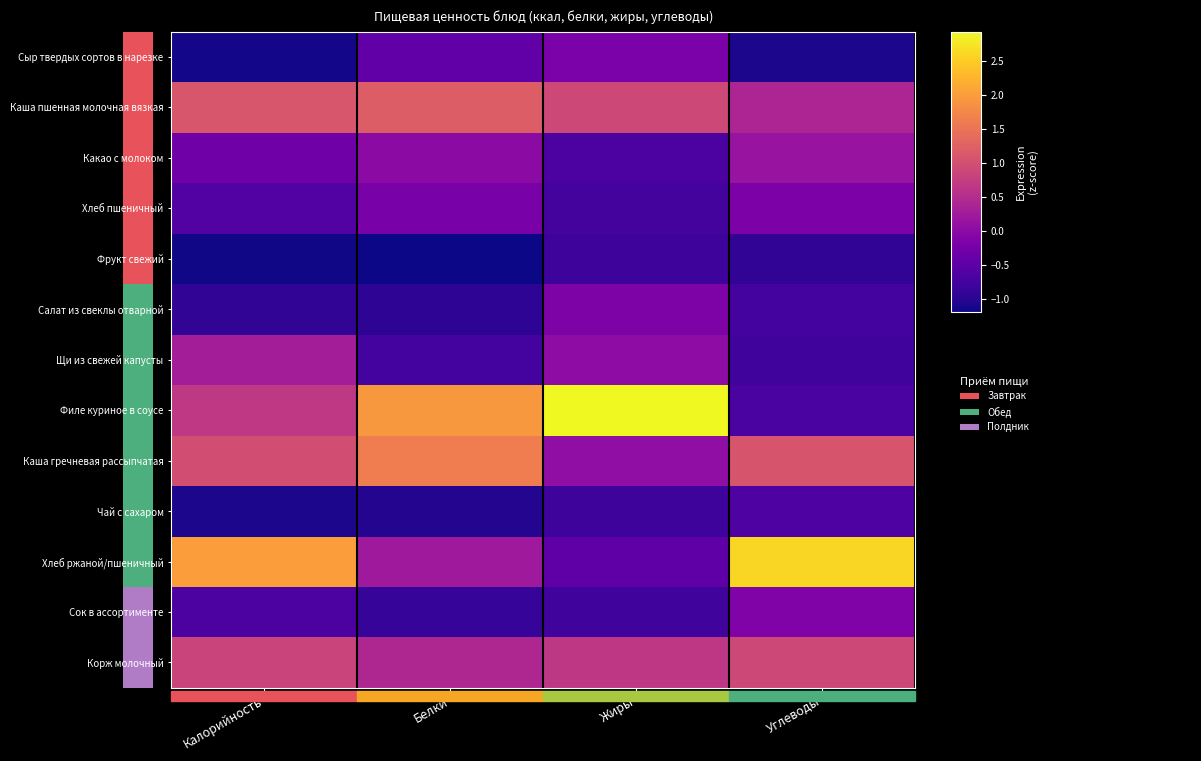

The value of Филе куриное в соусе at Белки is 3.1. True or false?

False